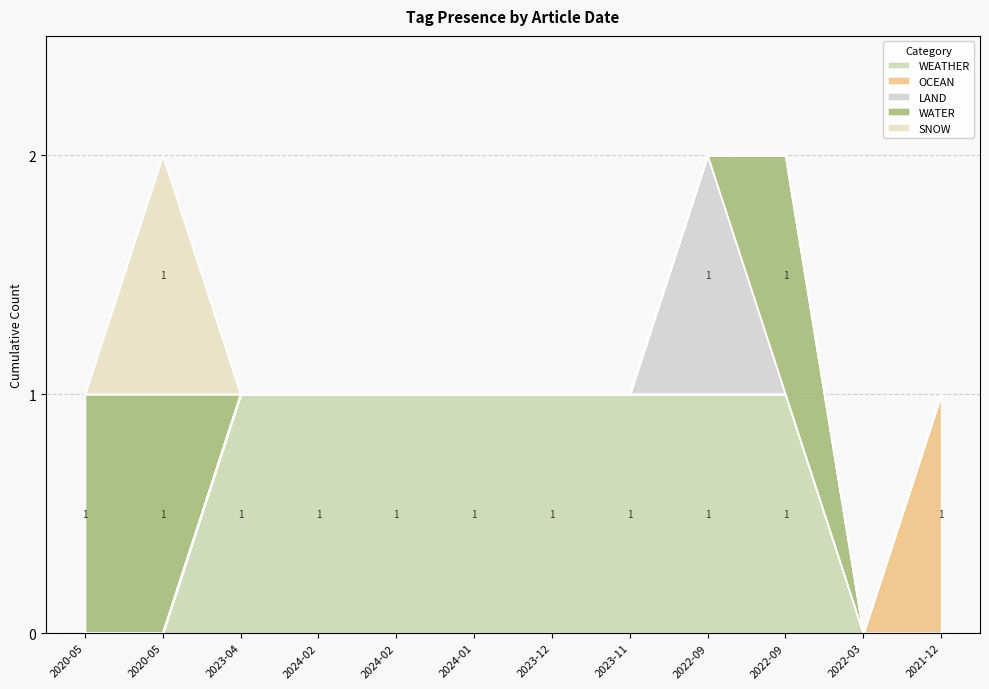

What is the difference between the maximum and minimum values in the OCEAN series?

1